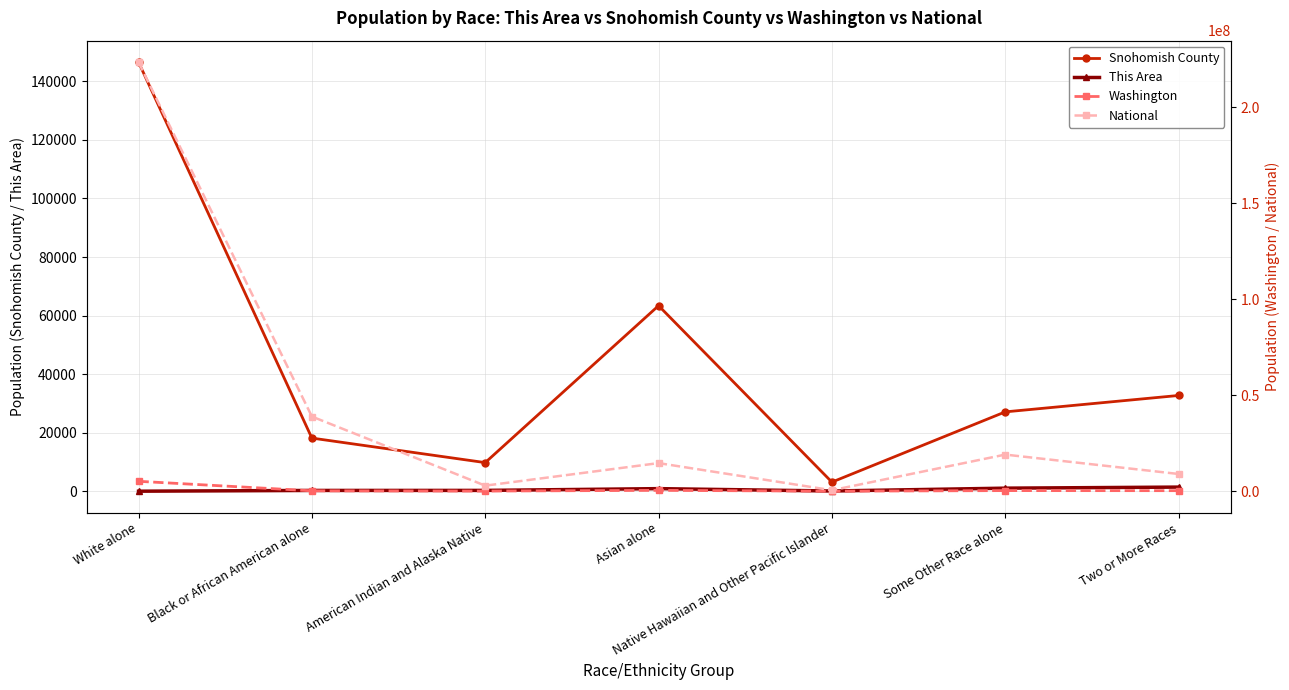

What are all the series names shown in the legend?

Snohomish County, This Area, Washington, National